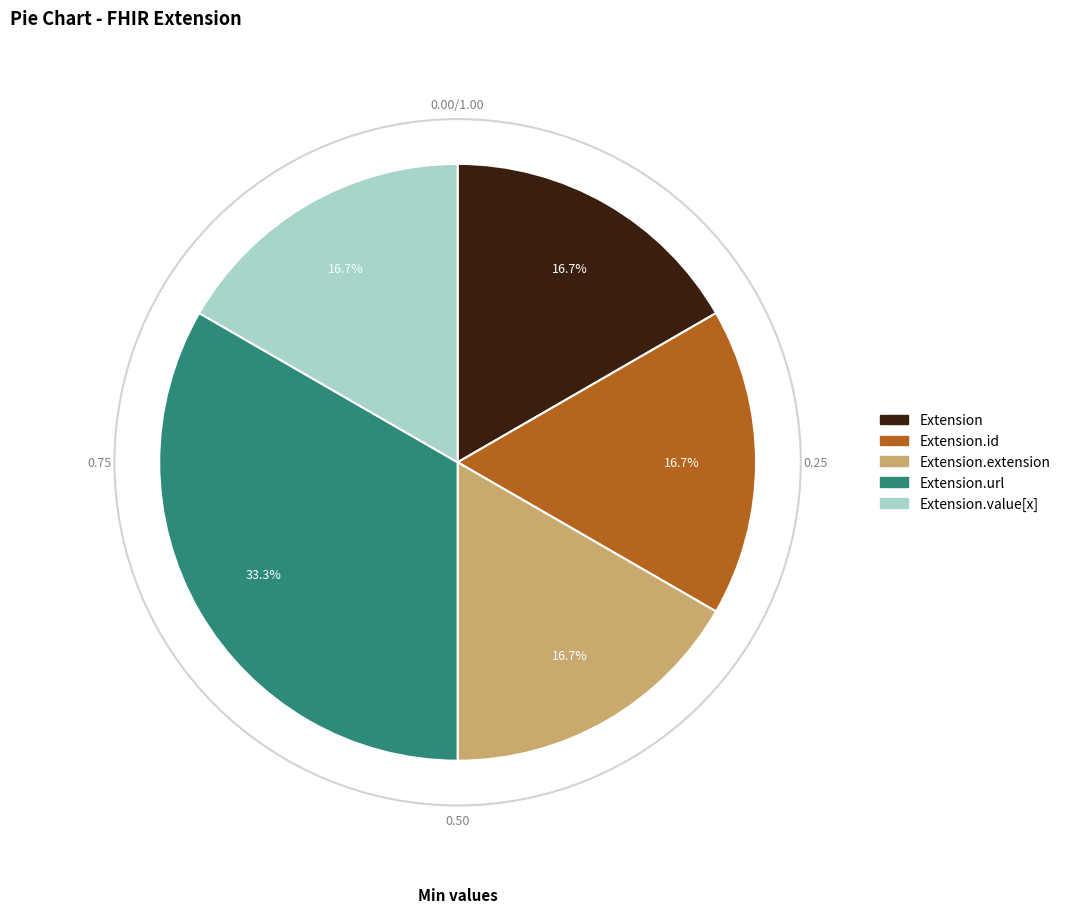

Count the number of slices in the pie.

5